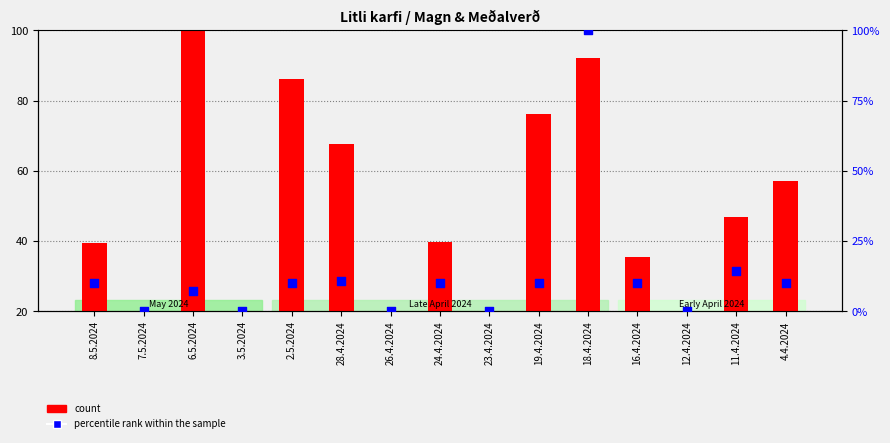

At which category is the sum across all series the highest?

18.4.2024